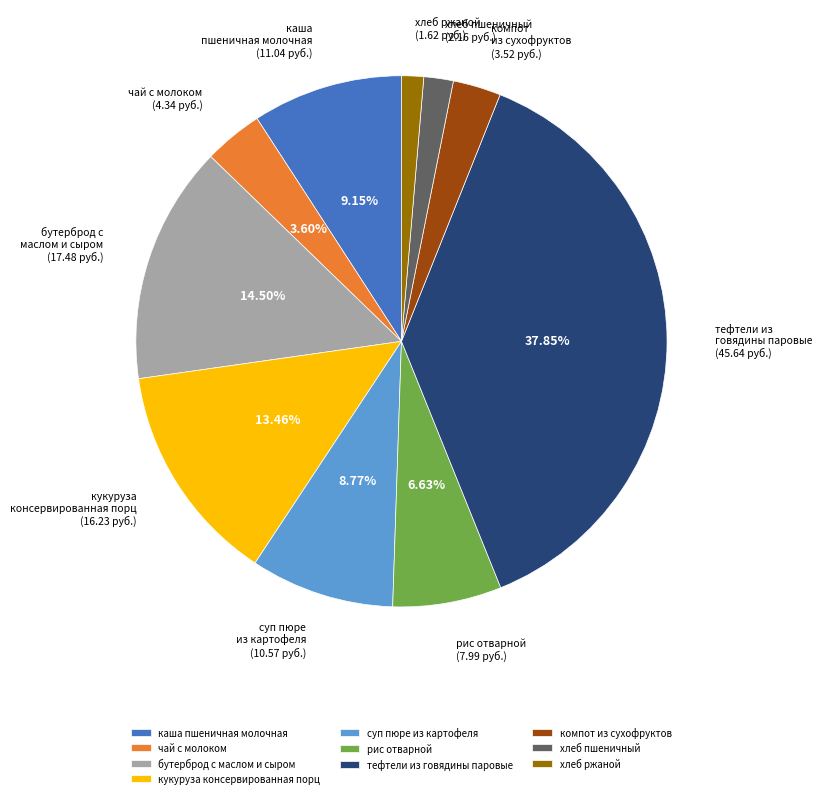

To the nearest percent, what portion does чай с молоком represent?

4%